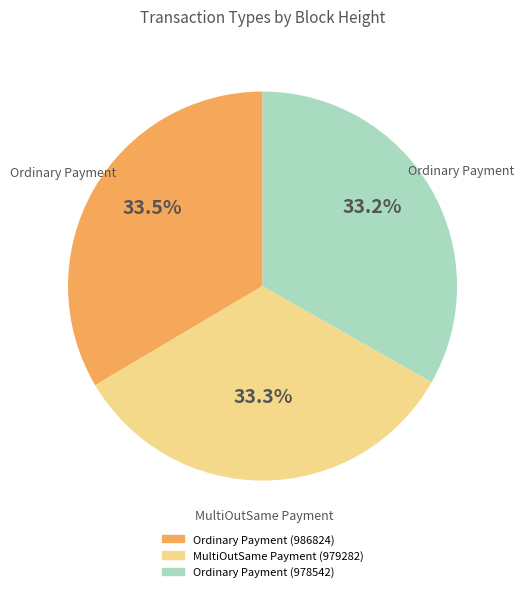

To the nearest percent, what is the combined percentage of Ordinary Payment (986824) and Ordinary Payment (978542)?

67%